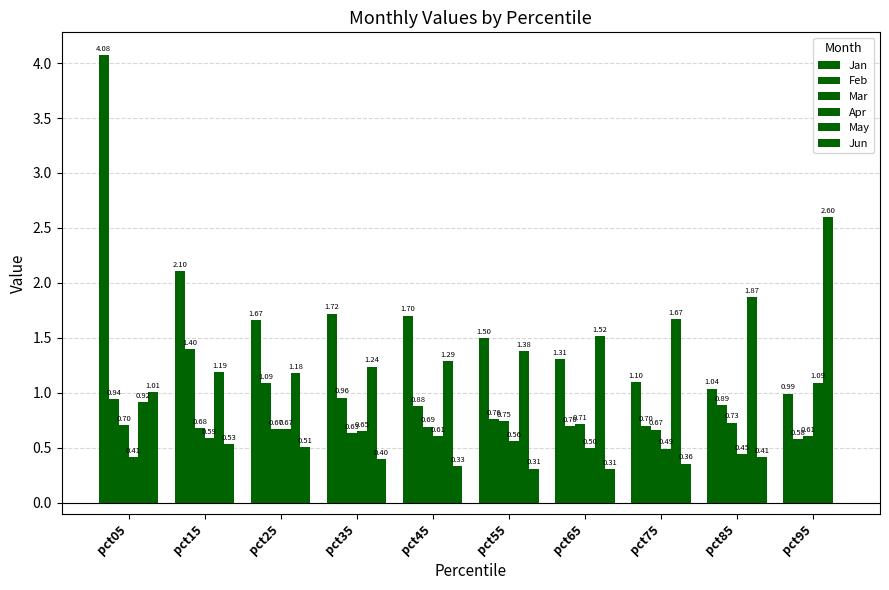

What is the average value of the May series?

1.5